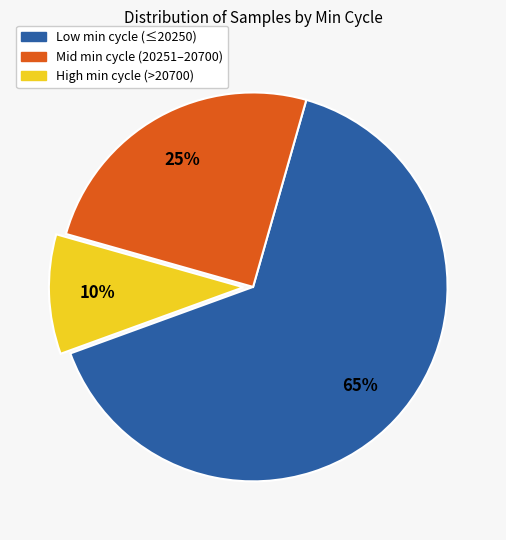

Is there a majority slice in this chart?

Yes